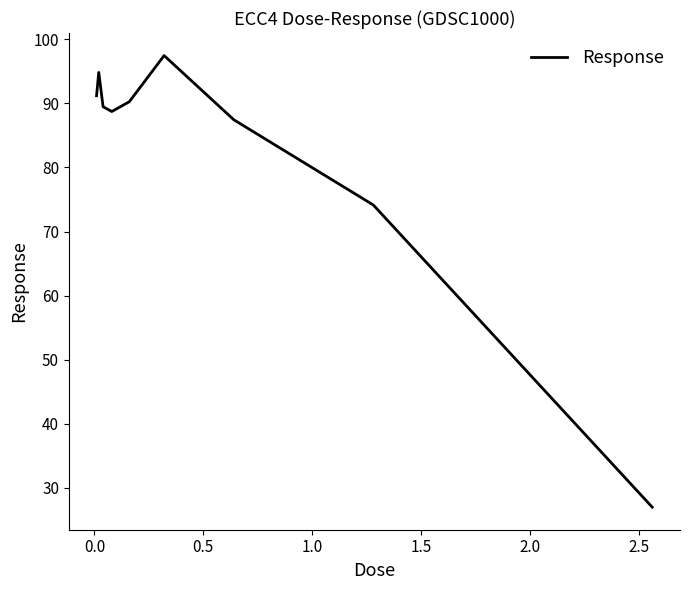

What is the difference between the maximum and minimum values?

70.5